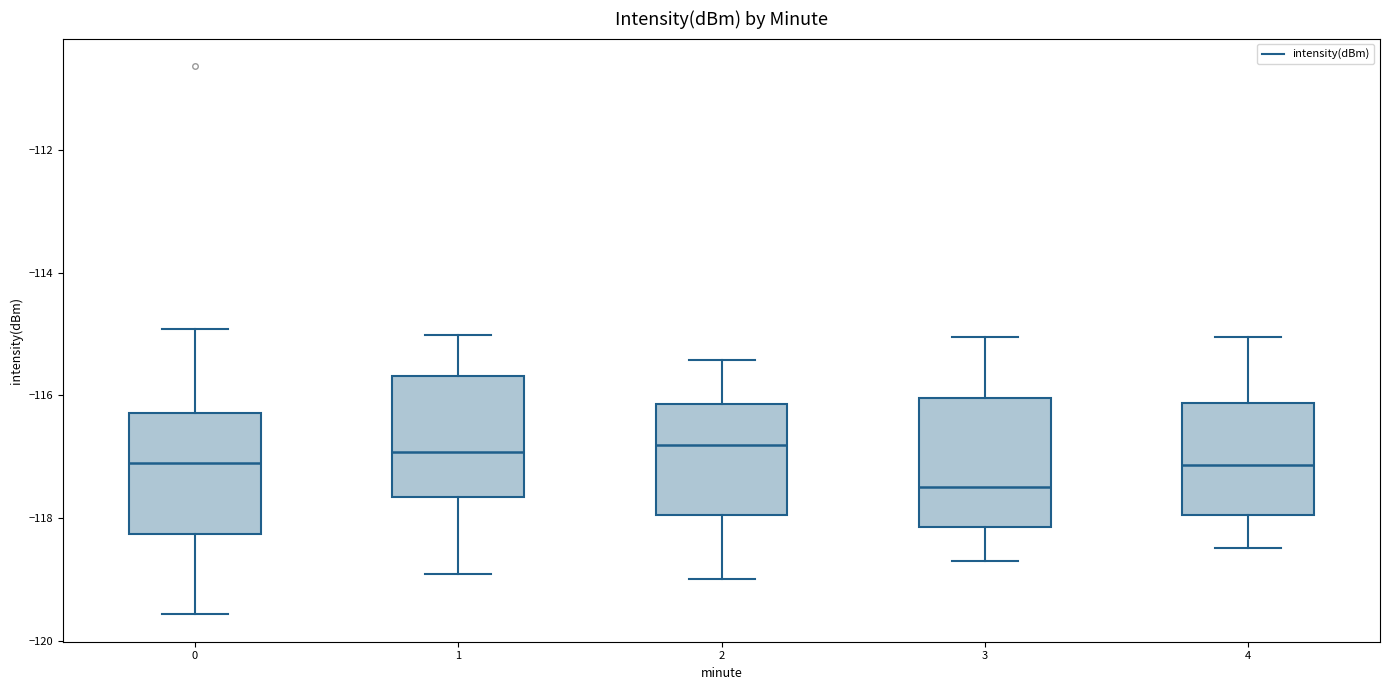

Reading left to right, read every box against the y-axis: the position of its median line, the range the box covers, and the ends of its whiskers. The values are not printed on the chart, so give them approximately, as read against the axis.

0: median -117.2, box -118.2 to -116.2, whiskers -119.6 to -115.0
1: median -117.0, box -117.6 to -115.6, whiskers -119.0 to -115.0
2: median -116.8, box -118.0 to -116.2, whiskers -119.0 to -115.4
3: median -117.4, box -118.2 to -116.0, whiskers -118.6 to -115.0
4: median -117.2, box -118.0 to -116.2, whiskers -118.4 to -115.0